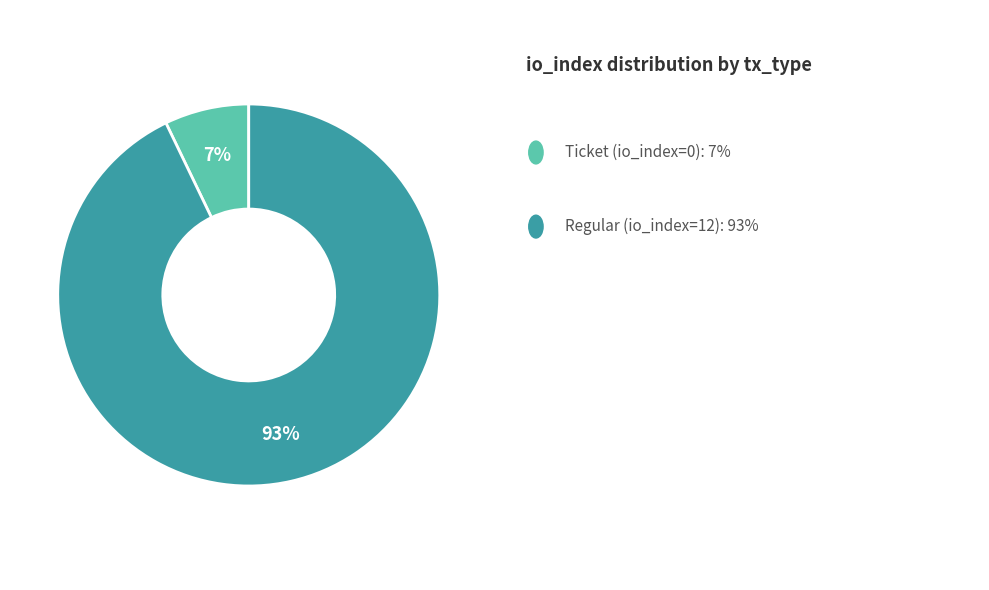

To the nearest percent, what is the average slice percentage?

50%